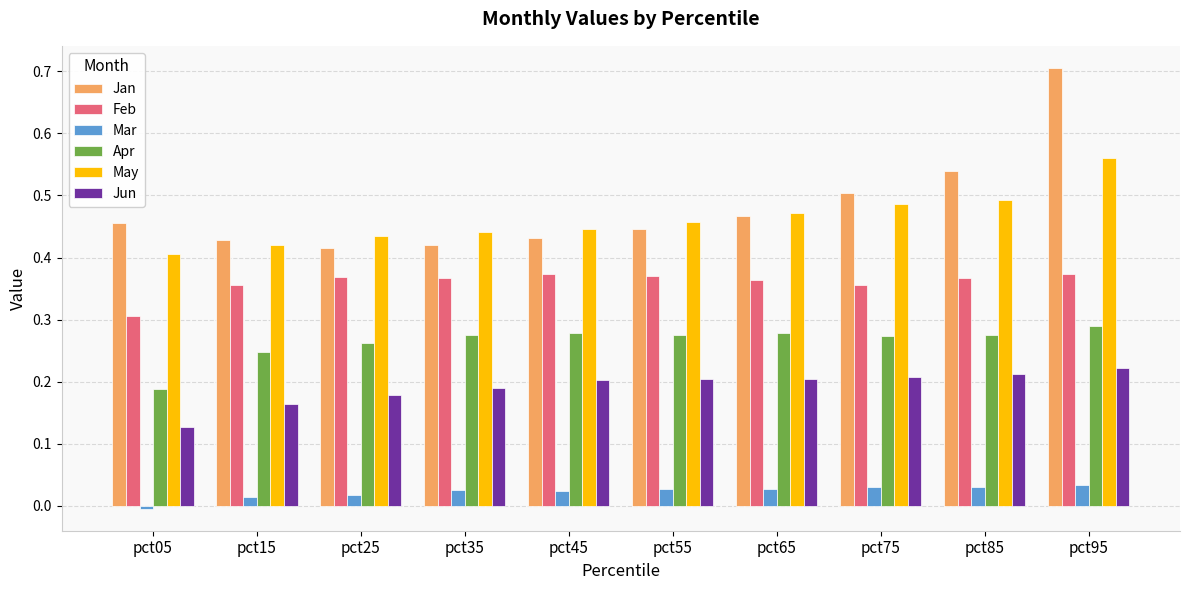

Which series has the largest total across all categories?

Jan